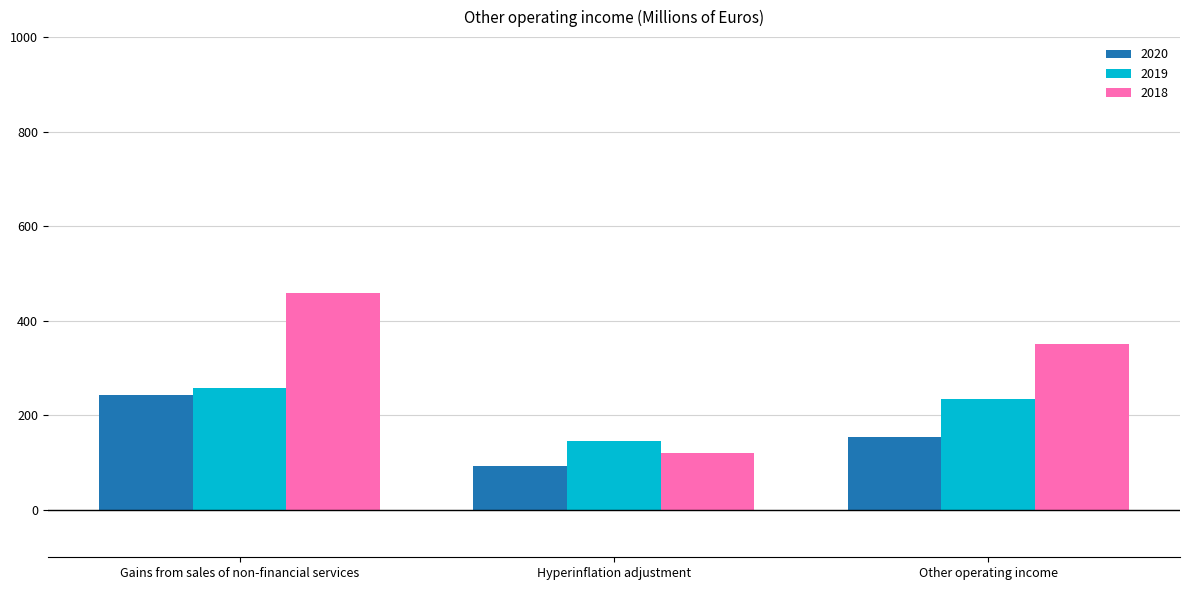

Are the bars grouped side by side (vs. stacked)?

Yes